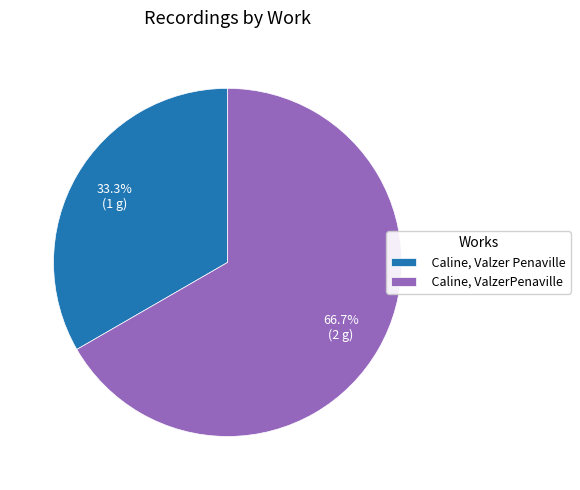

Rank the categories by value from highest to lowest.

Caline, ValzerPenaville, Caline, Valzer Penaville